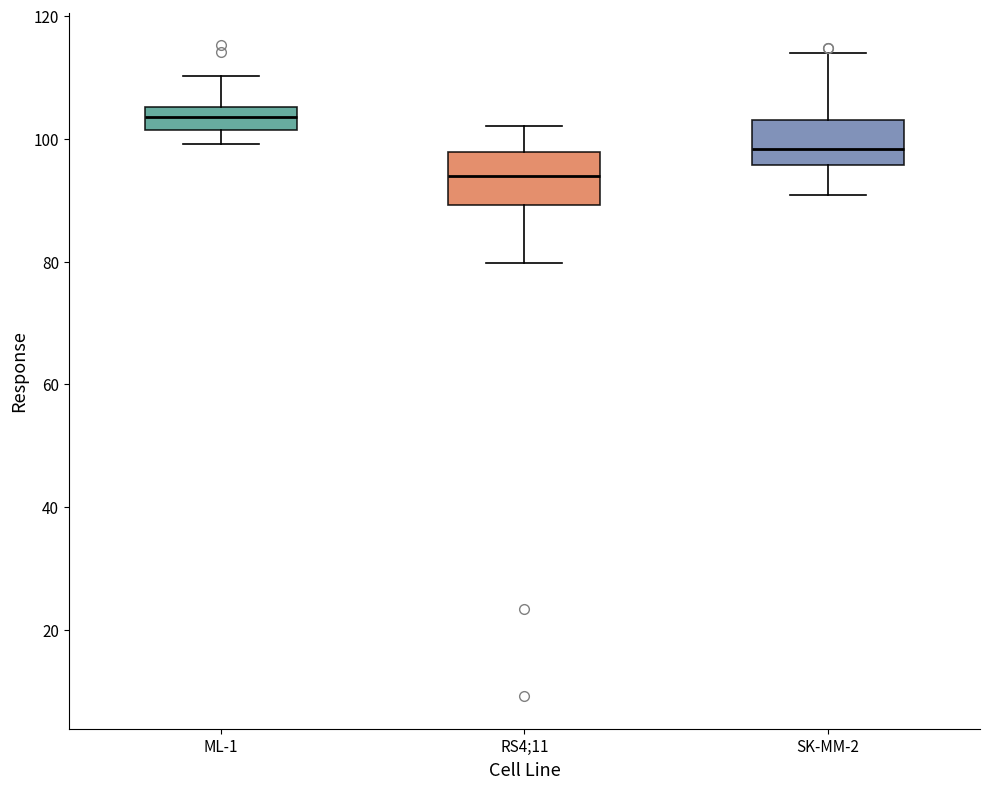

Reading left to right, read every box against the y-axis: the position of its median line, the range the box covers, and the ends of its whiskers. The values are not printed on the chart, so give them approximately, as read against the axis.

ML-1: median 104, box 102 to 106, whiskers 100 to 110
RS4;11: median 94, box 90 to 98, whiskers 80 to 102
SK-MM-2: median 98, box 96 to 104, whiskers 90 to 114